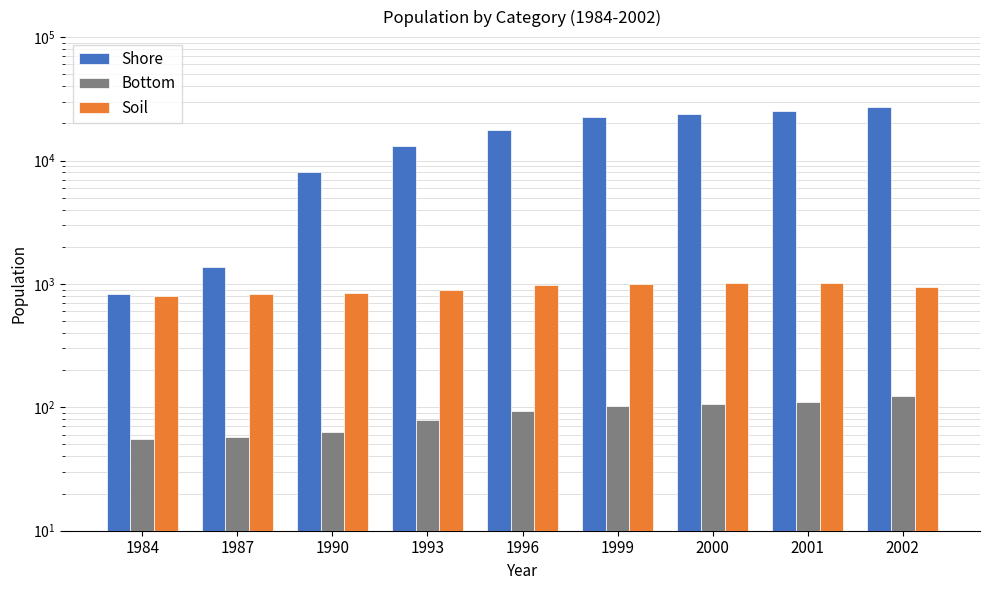

The value of Bottom at 1999 is 144. True or false?

False